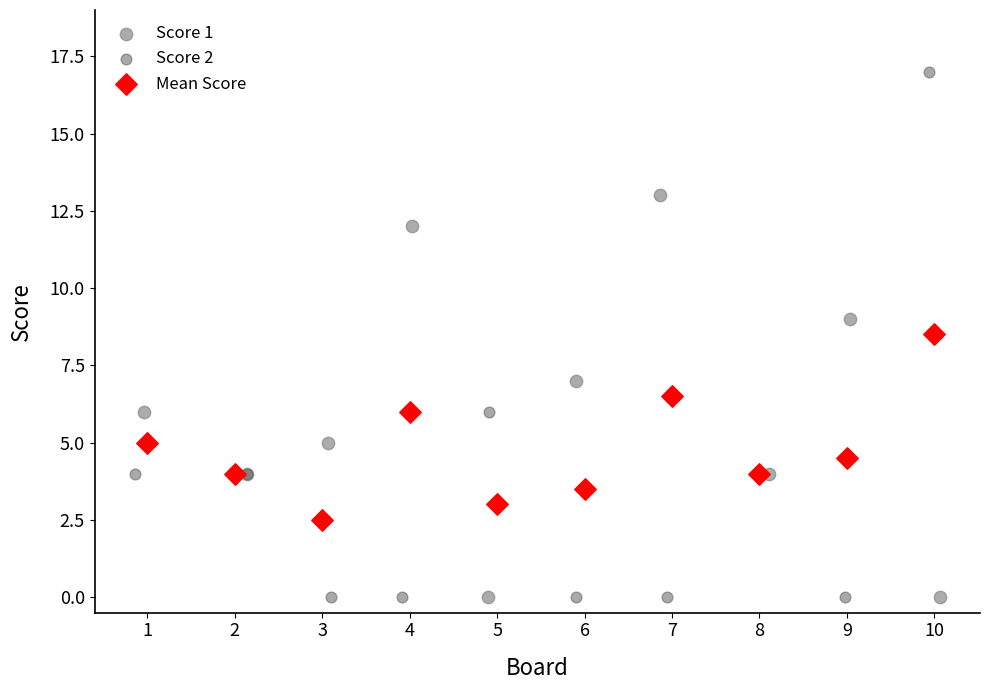

Which series has the widest spread of Y values?

Score 2